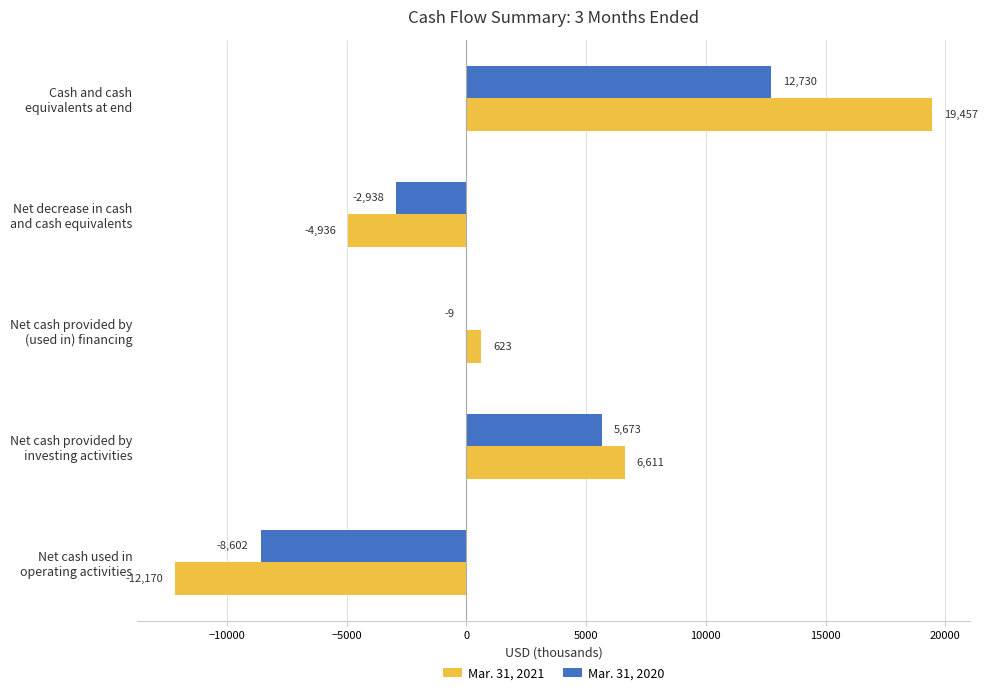

What is the maximum value shown in the chart?

19457